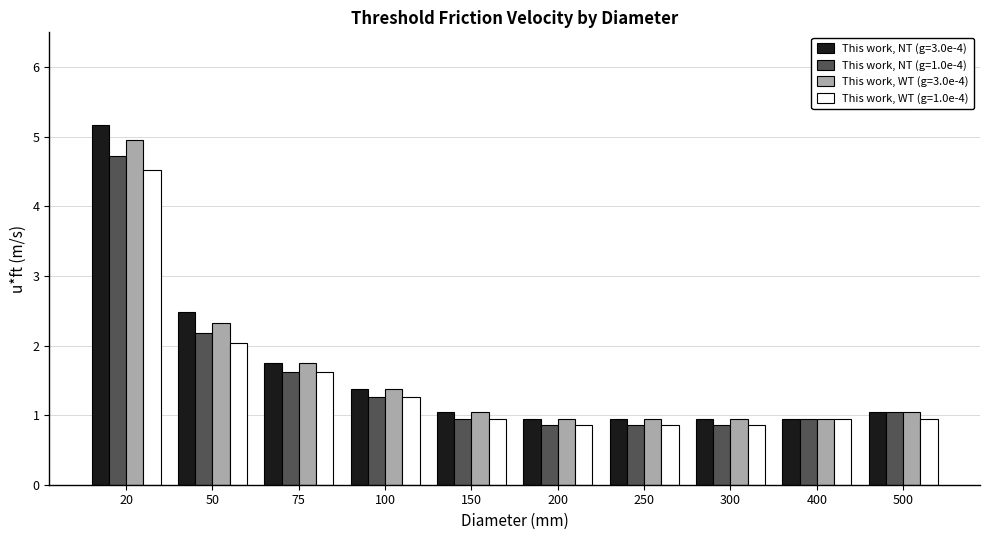

Where does the This work, NT (g=1.0e-4) series first go above 1?

20